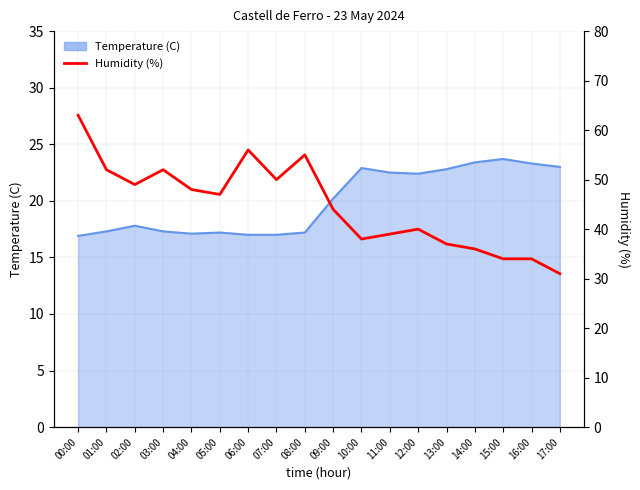

How many data points are less than 47?

9